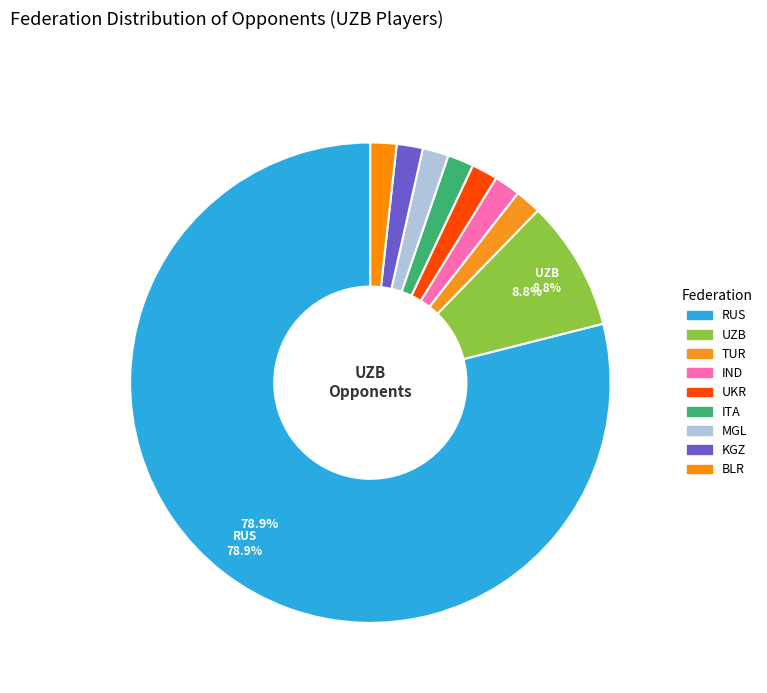

Does RUS account for over 50% of the chart?

Yes